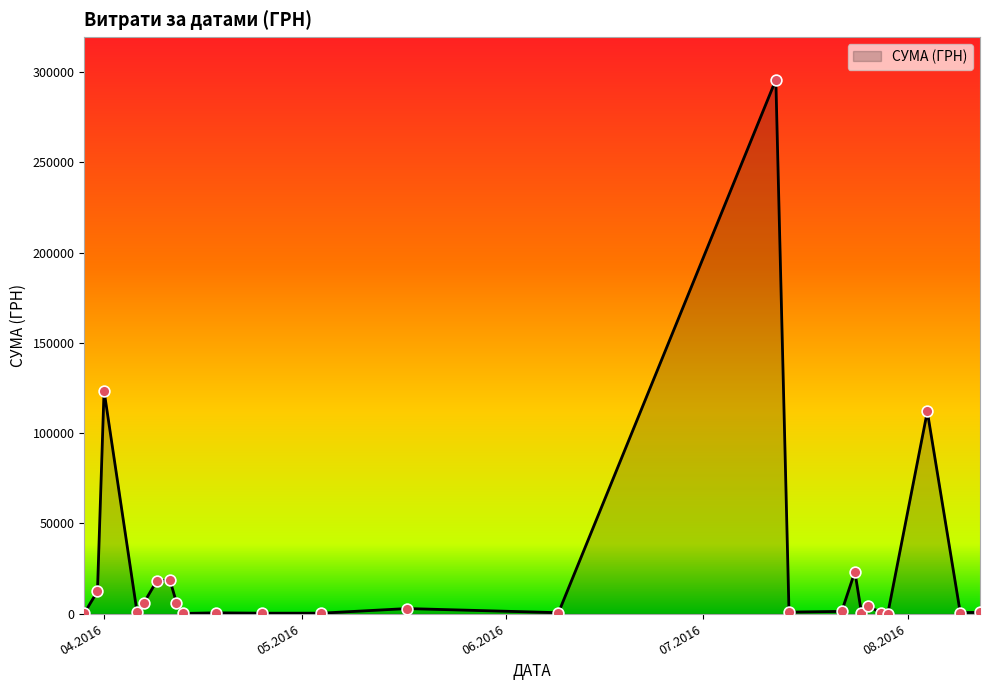

What is the maximum value shown in the chart?

295638.6